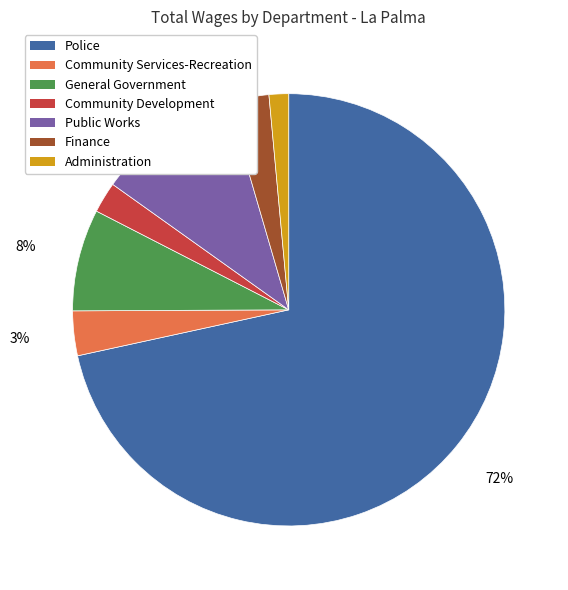

How many slices are in this pie chart?

7